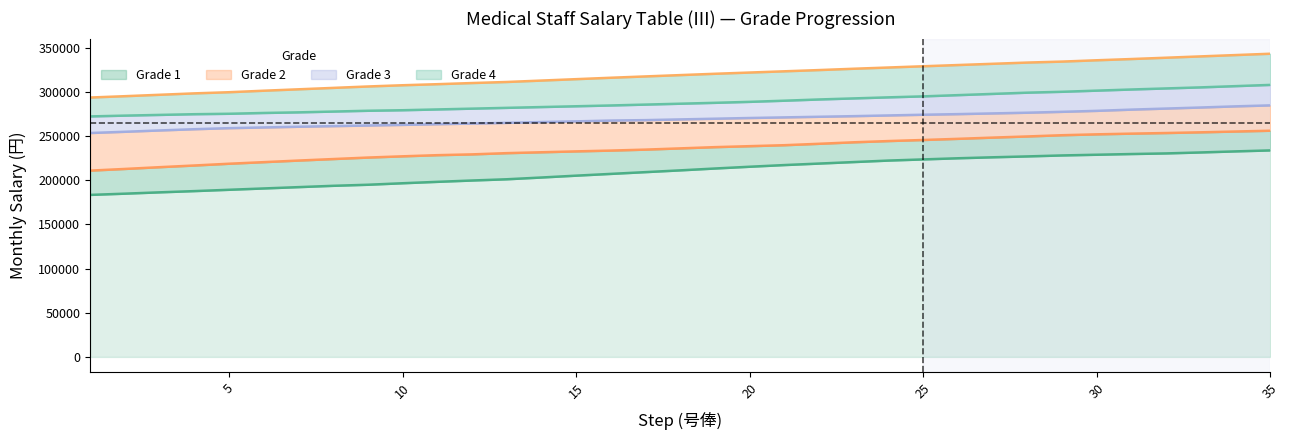

What is the difference between the Grade 4 values at 25 and 18?

8300